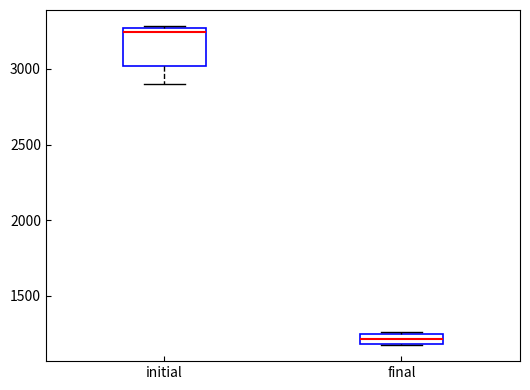

Comparing the boxes themselves (not the whiskers), which one is the tallest?

initial